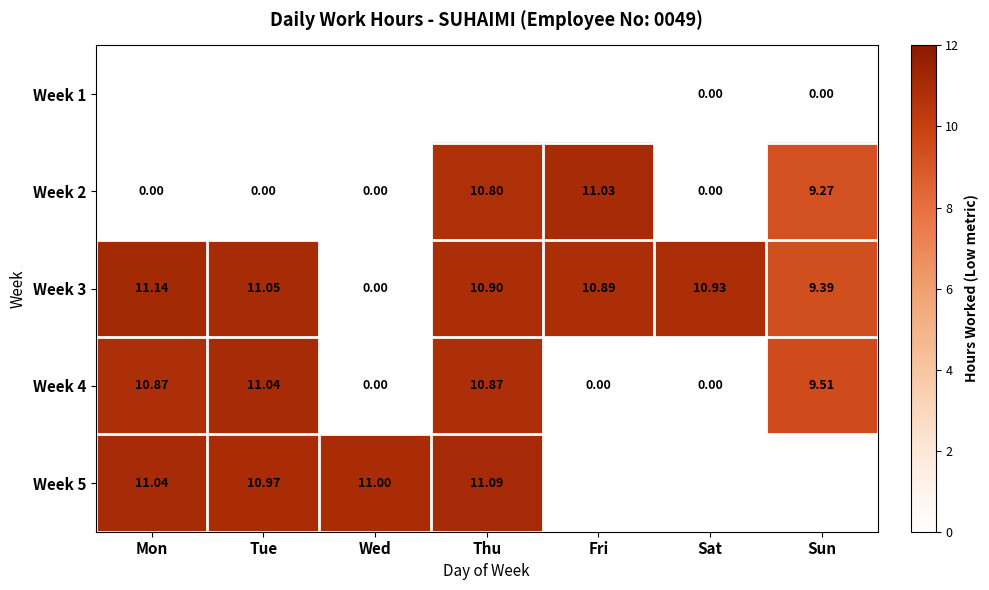

At which label does Week 4 first exceed 9?

Mon